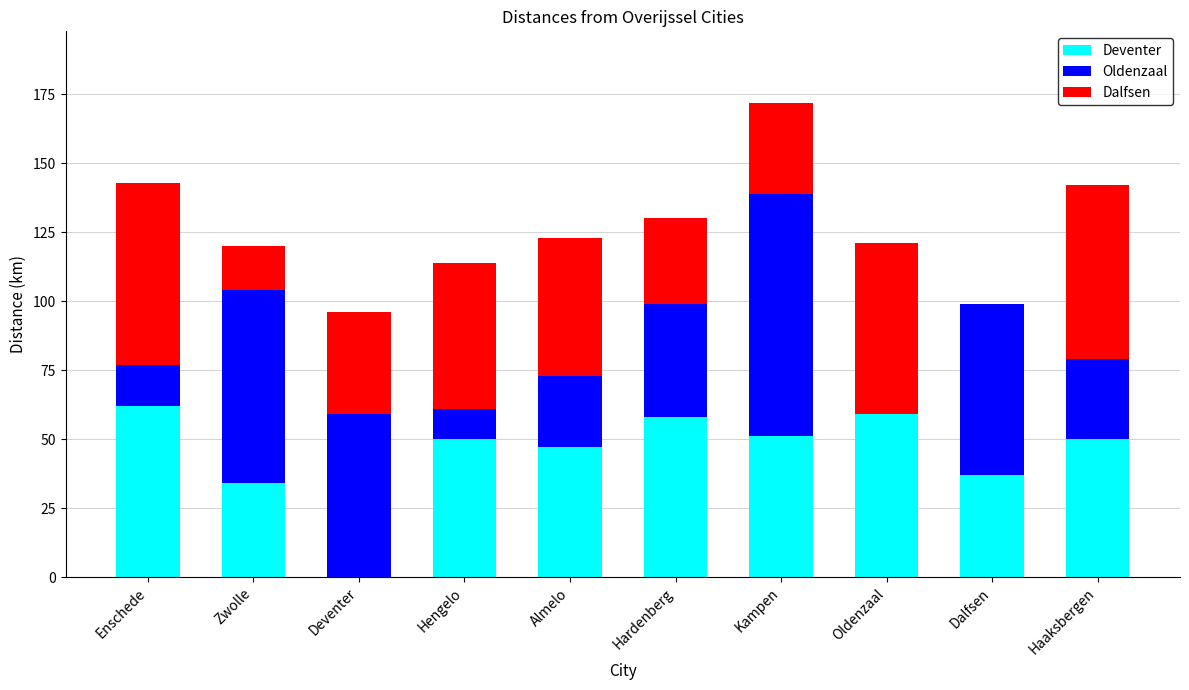

What is the approximate value of Deventer at Enschede?

62